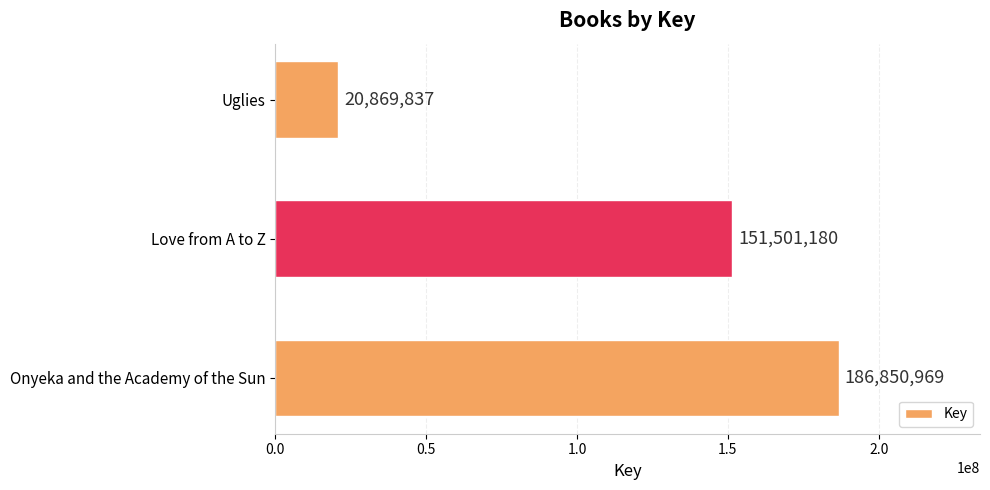

Rank the categories by value from highest to lowest.

Onyeka and the Academy of the Sun, Love from A to Z, Uglies